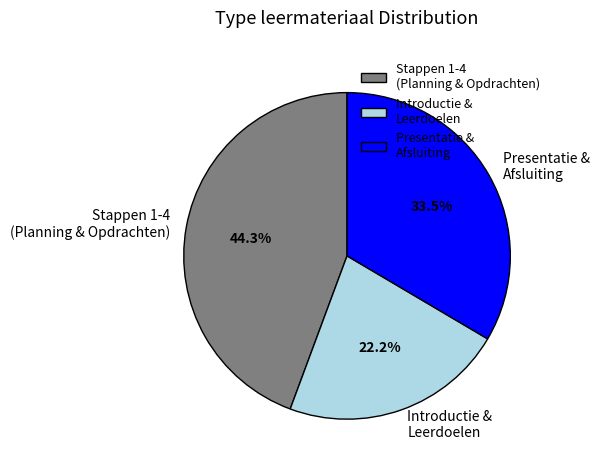

To the nearest percent, what is the average slice percentage?

33%